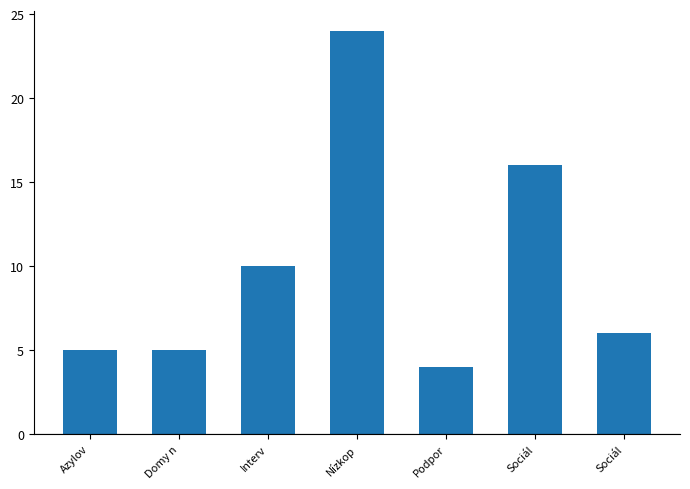

How many bars are there in total?

7